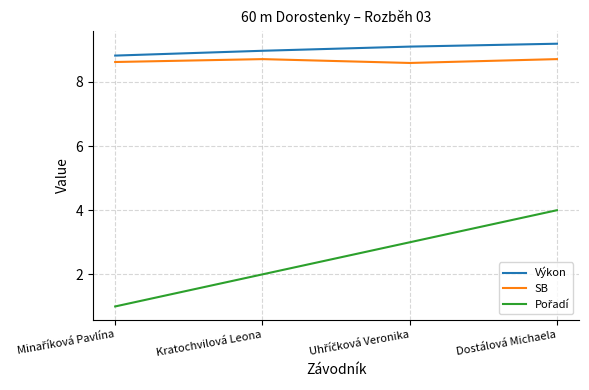

True or false: Výkon and SB cross at least once.

False